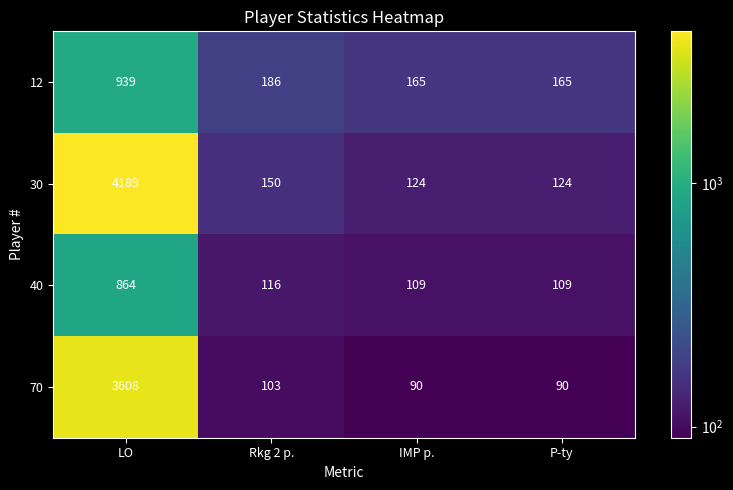

What is the maximum value for 40?

864